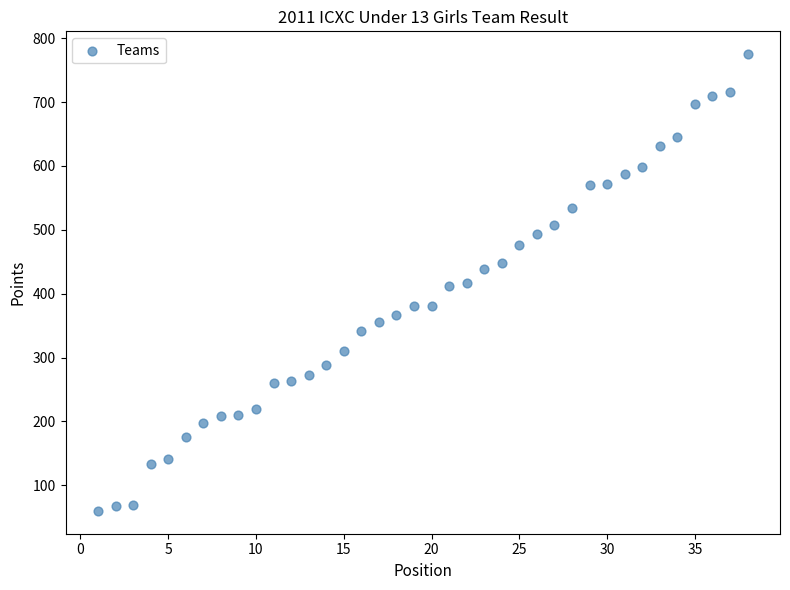

What is the range of X values (max minus min)?

37